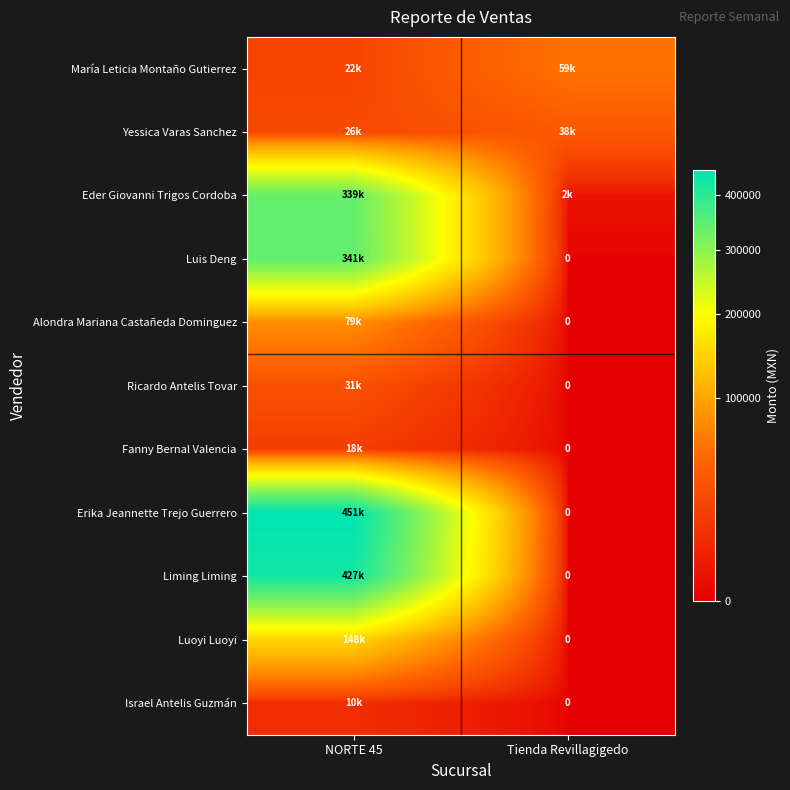

Is it true that Ricardo Antelis Tovar equals 42581 at NORTE 45?

False